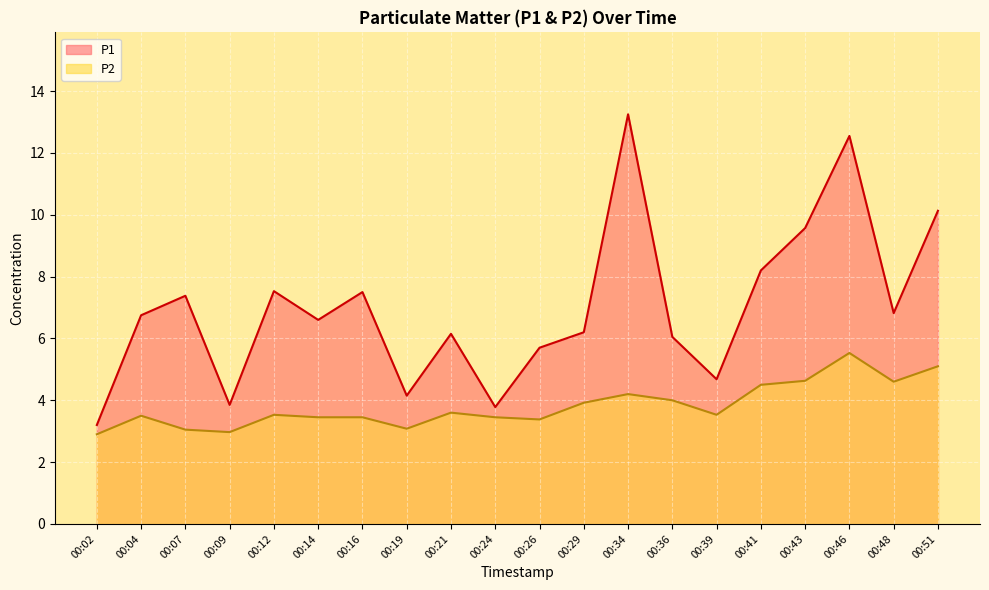

Which series has the largest range (max minus min)?

P1